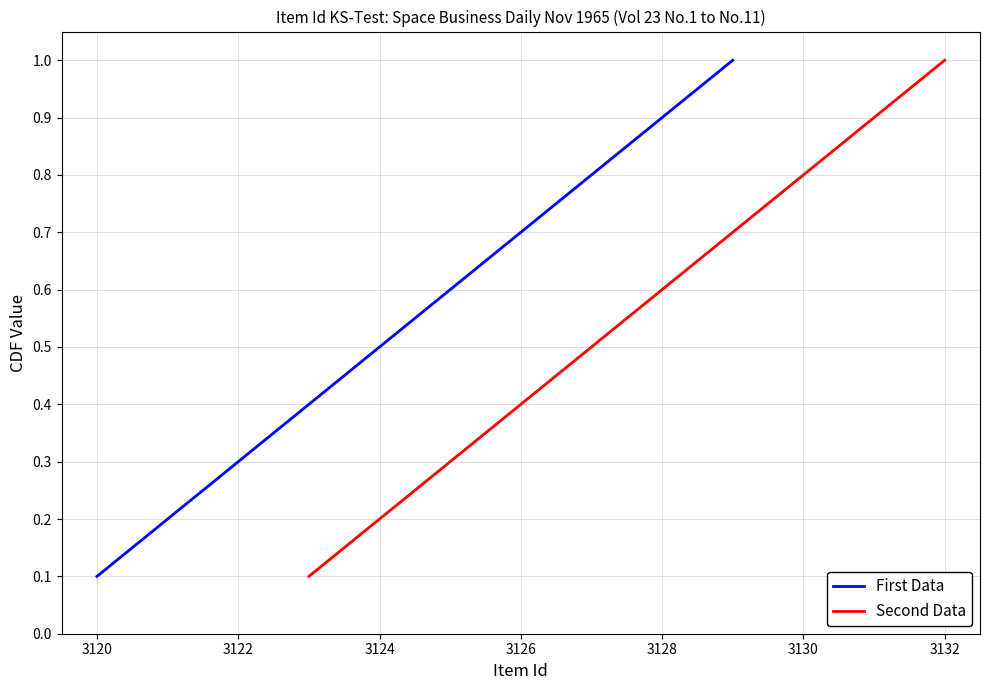

At which label is First Data closest to 0?

3120